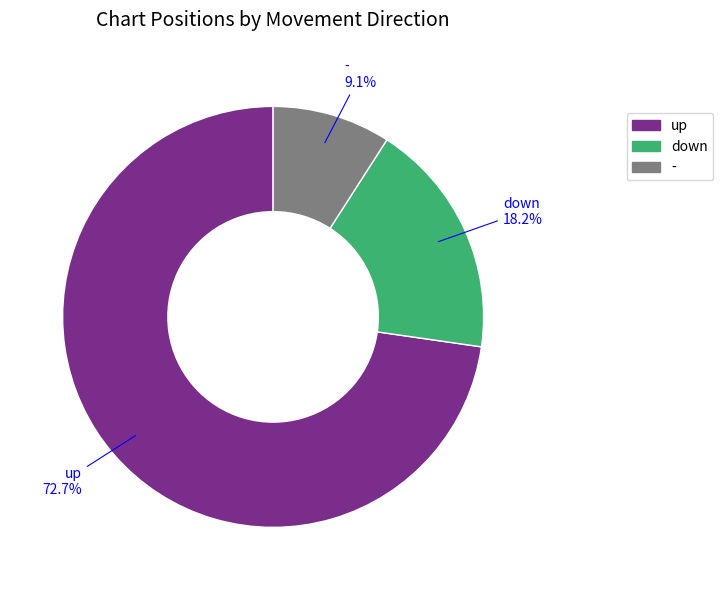

Which has a higher value, - or down?

down